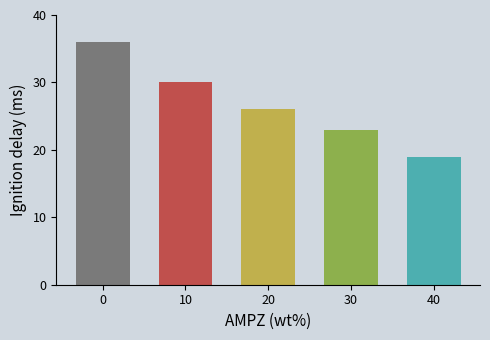

Reading left to right, transcribe all the data shown in this chart.

0=36	10=30	20=26	30=23	40=19